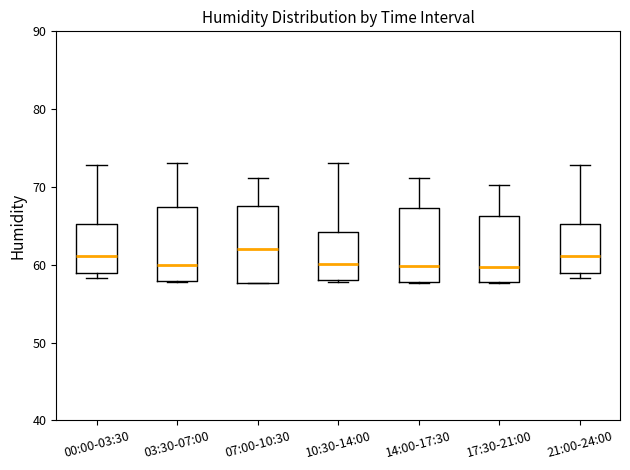

Reading left to right, transcribe this box plot: for each box, give where its median line is, the range the box spans, and where its two whiskers end, as read against the y-axis. The values are not printed on the chart, so give them approximately, as read against the axis.

00:00-03:30: median 61, box 59 to 65, whiskers 58 to 73
03:30-07:00: median 60, box 58 to 67, whiskers 58 to 73
07:00-10:30: median 62, box 58 to 68, whiskers 58 to 71
10:30-14:00: median 60, box 58 to 64, whiskers 58 to 73
14:00-17:30: median 60, box 58 to 67, whiskers 58 to 71
17:30-21:00: median 60, box 58 to 66, whiskers 58 to 70
21:00-24:00: median 61, box 59 to 65, whiskers 58 to 73